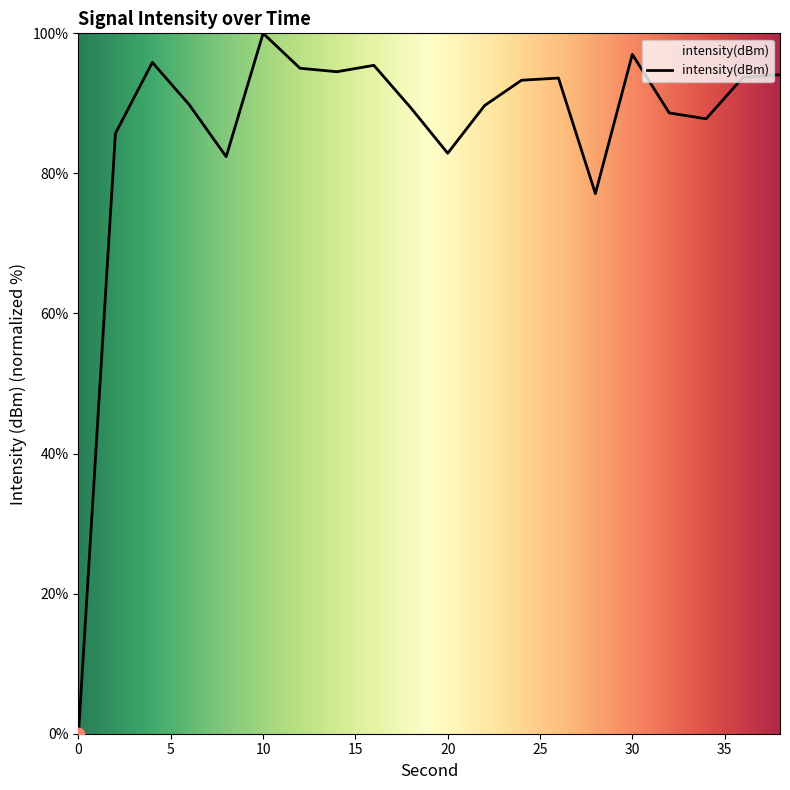

What is the difference between the maximum and minimum values?

100.0